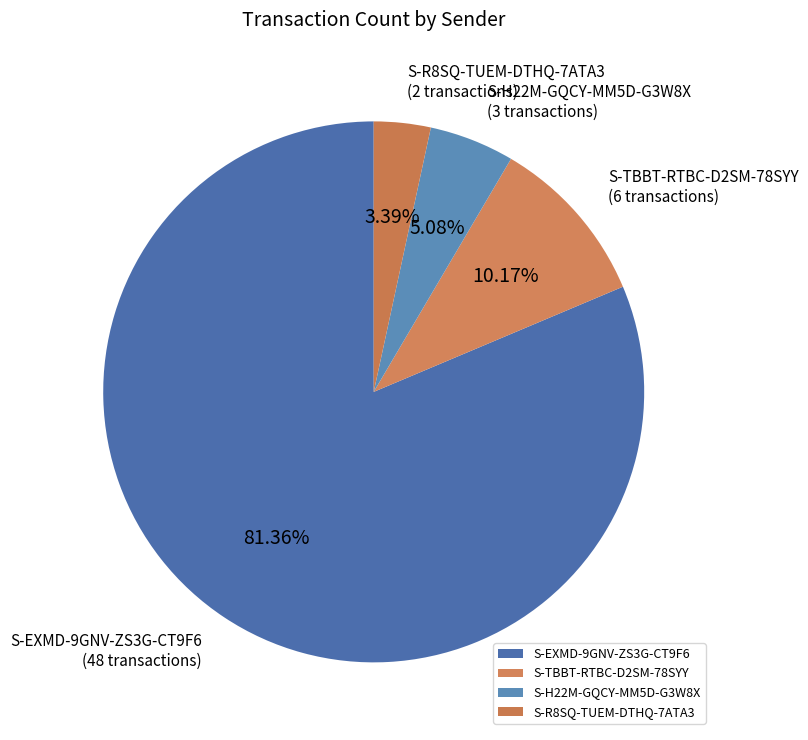

Approximately how many times larger is the value at S-H22M-GQCY-MM5D-G3W8X compared to S-R8SQ-TUEM-DTHQ-7ATA3?

1.5